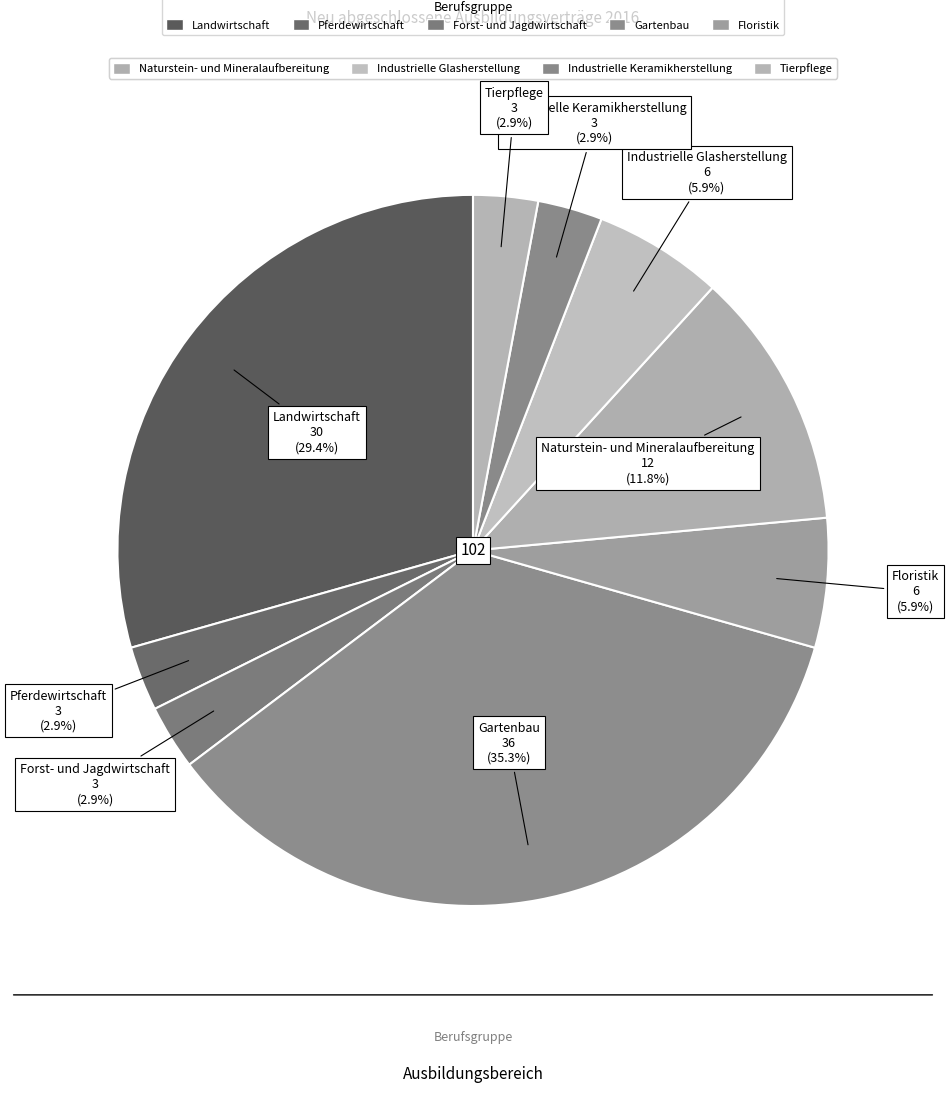

Rank the categories by value from highest to lowest.

Gartenbau, Landwirtschaft, Naturstein- und Mineralaufbereitung, Floristik, Industrielle Glasherstellung, Pferdewirtschaft, Forst- und Jagdwirtschaft, Industrielle Keramikherstellung, Tierpflege